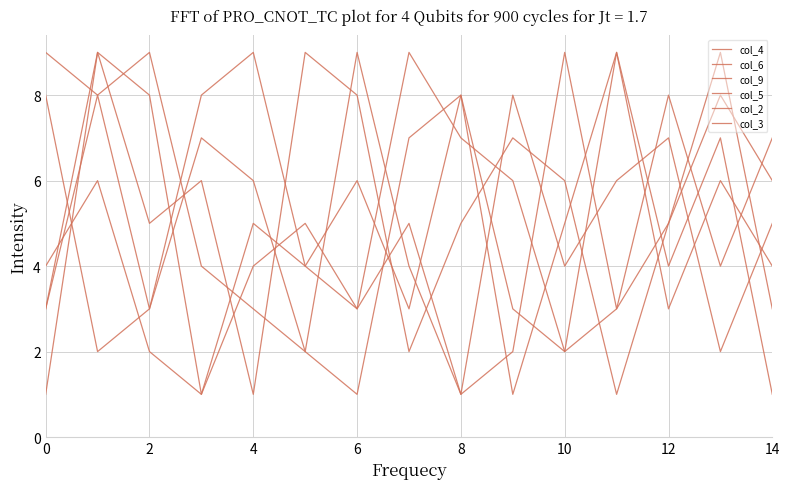

How many values in the col_3 series are below 5?

7